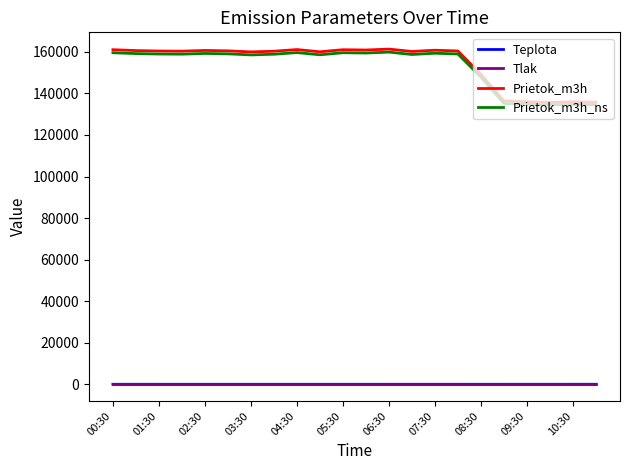

Count the number of data series in this chart.

4